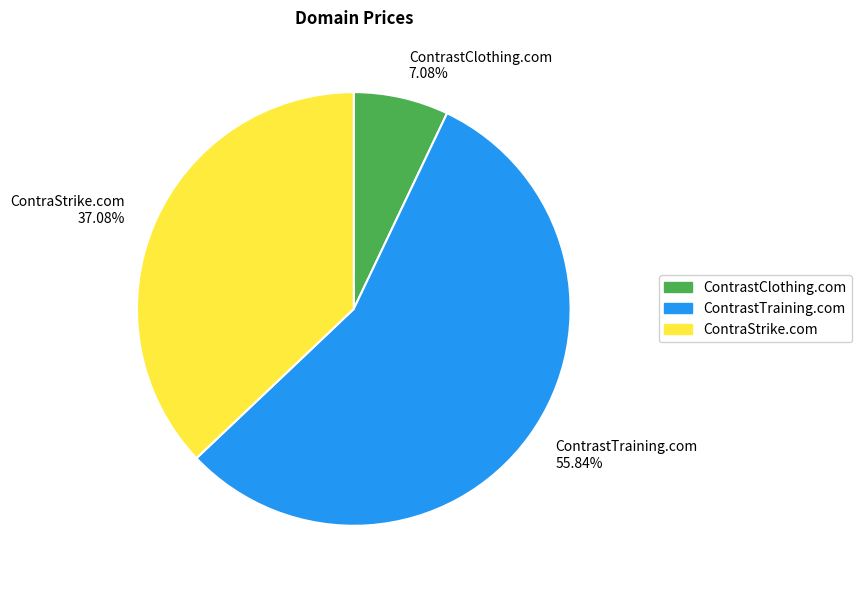

To the nearest percent, what portion does ContrastClothing.com represent?

7%